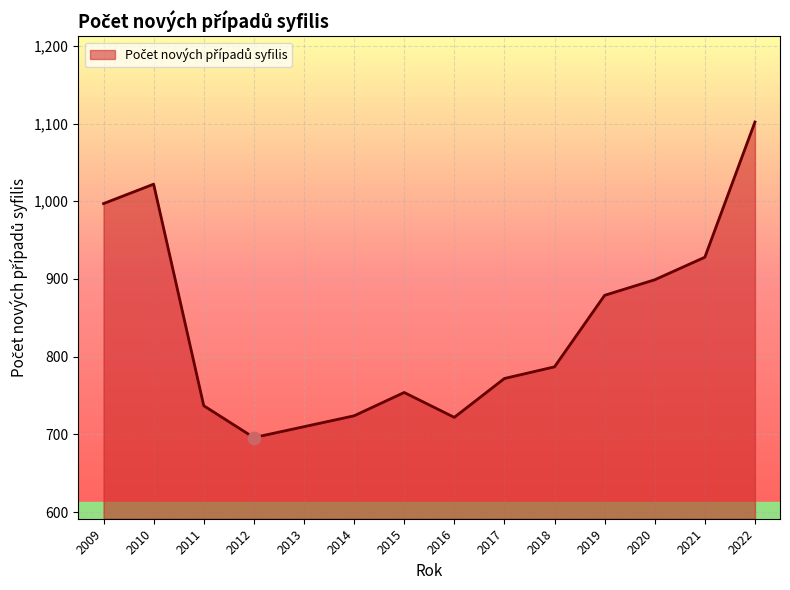

What is the change in value from 2014 to 2021?

+204